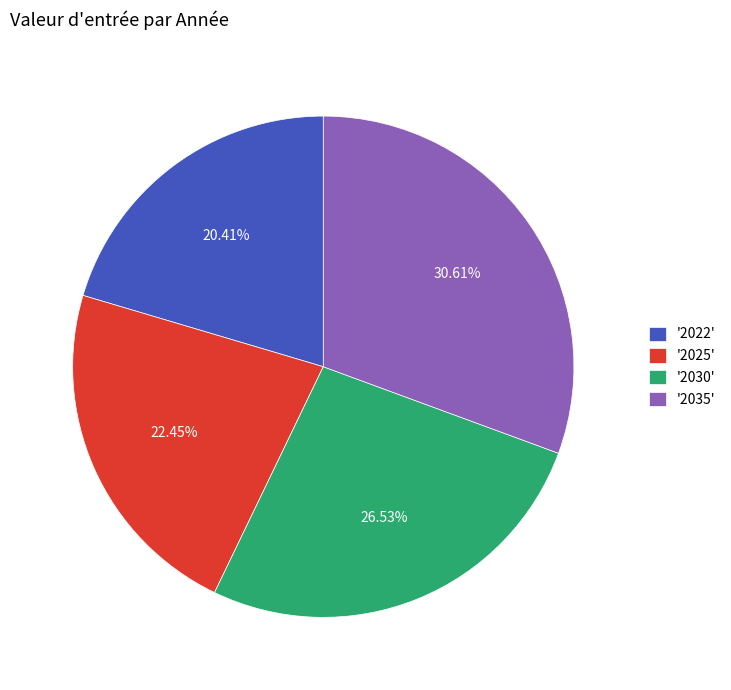

Is there any slice that represents more than half of the pie?

No